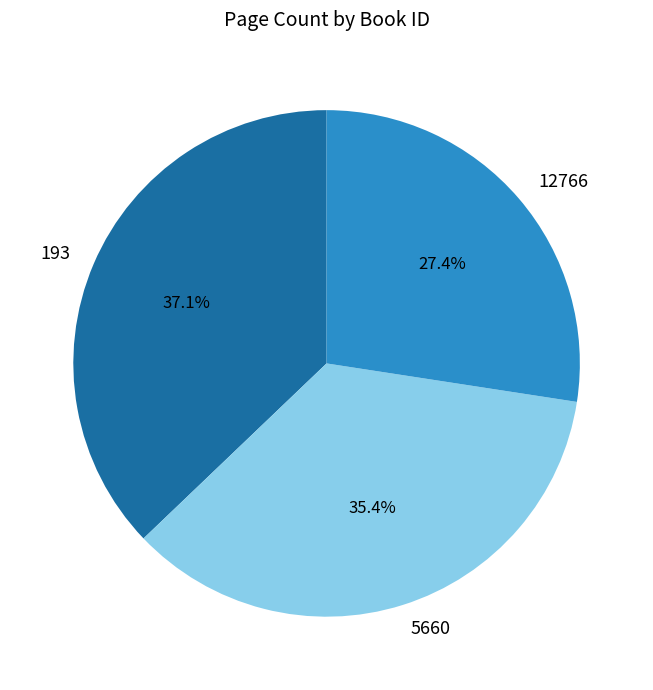

Which slice is the largest?

193